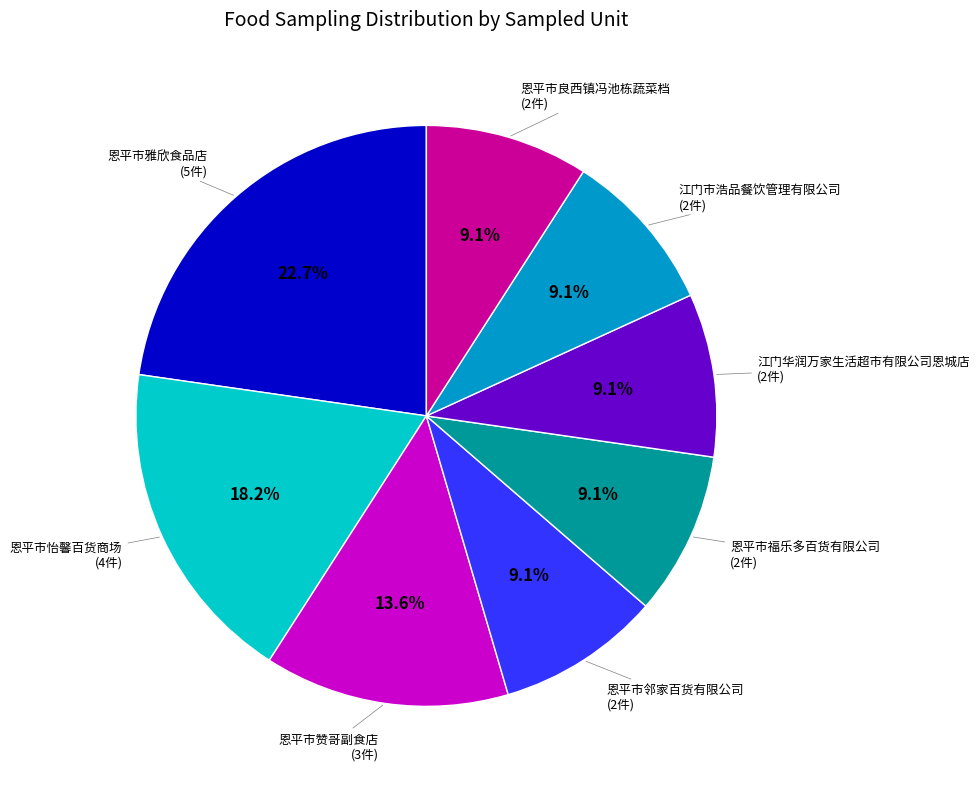

Does any single category account for the majority?

No